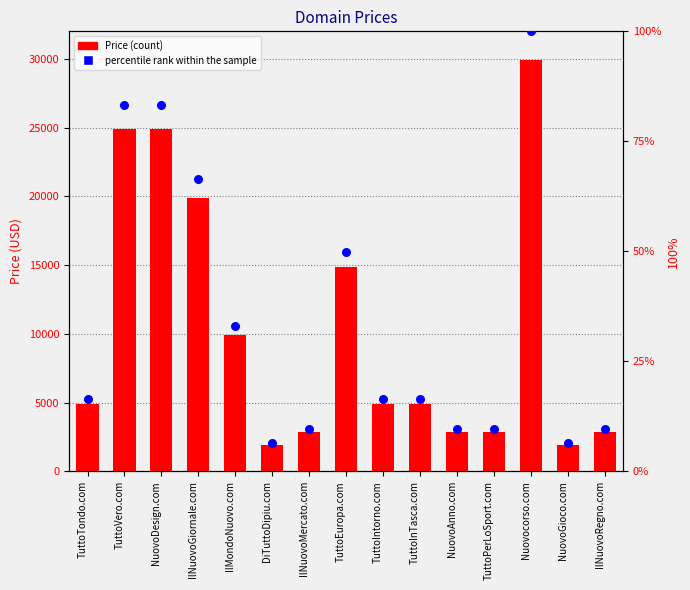

Which series has the widest spread of Y values?

Price